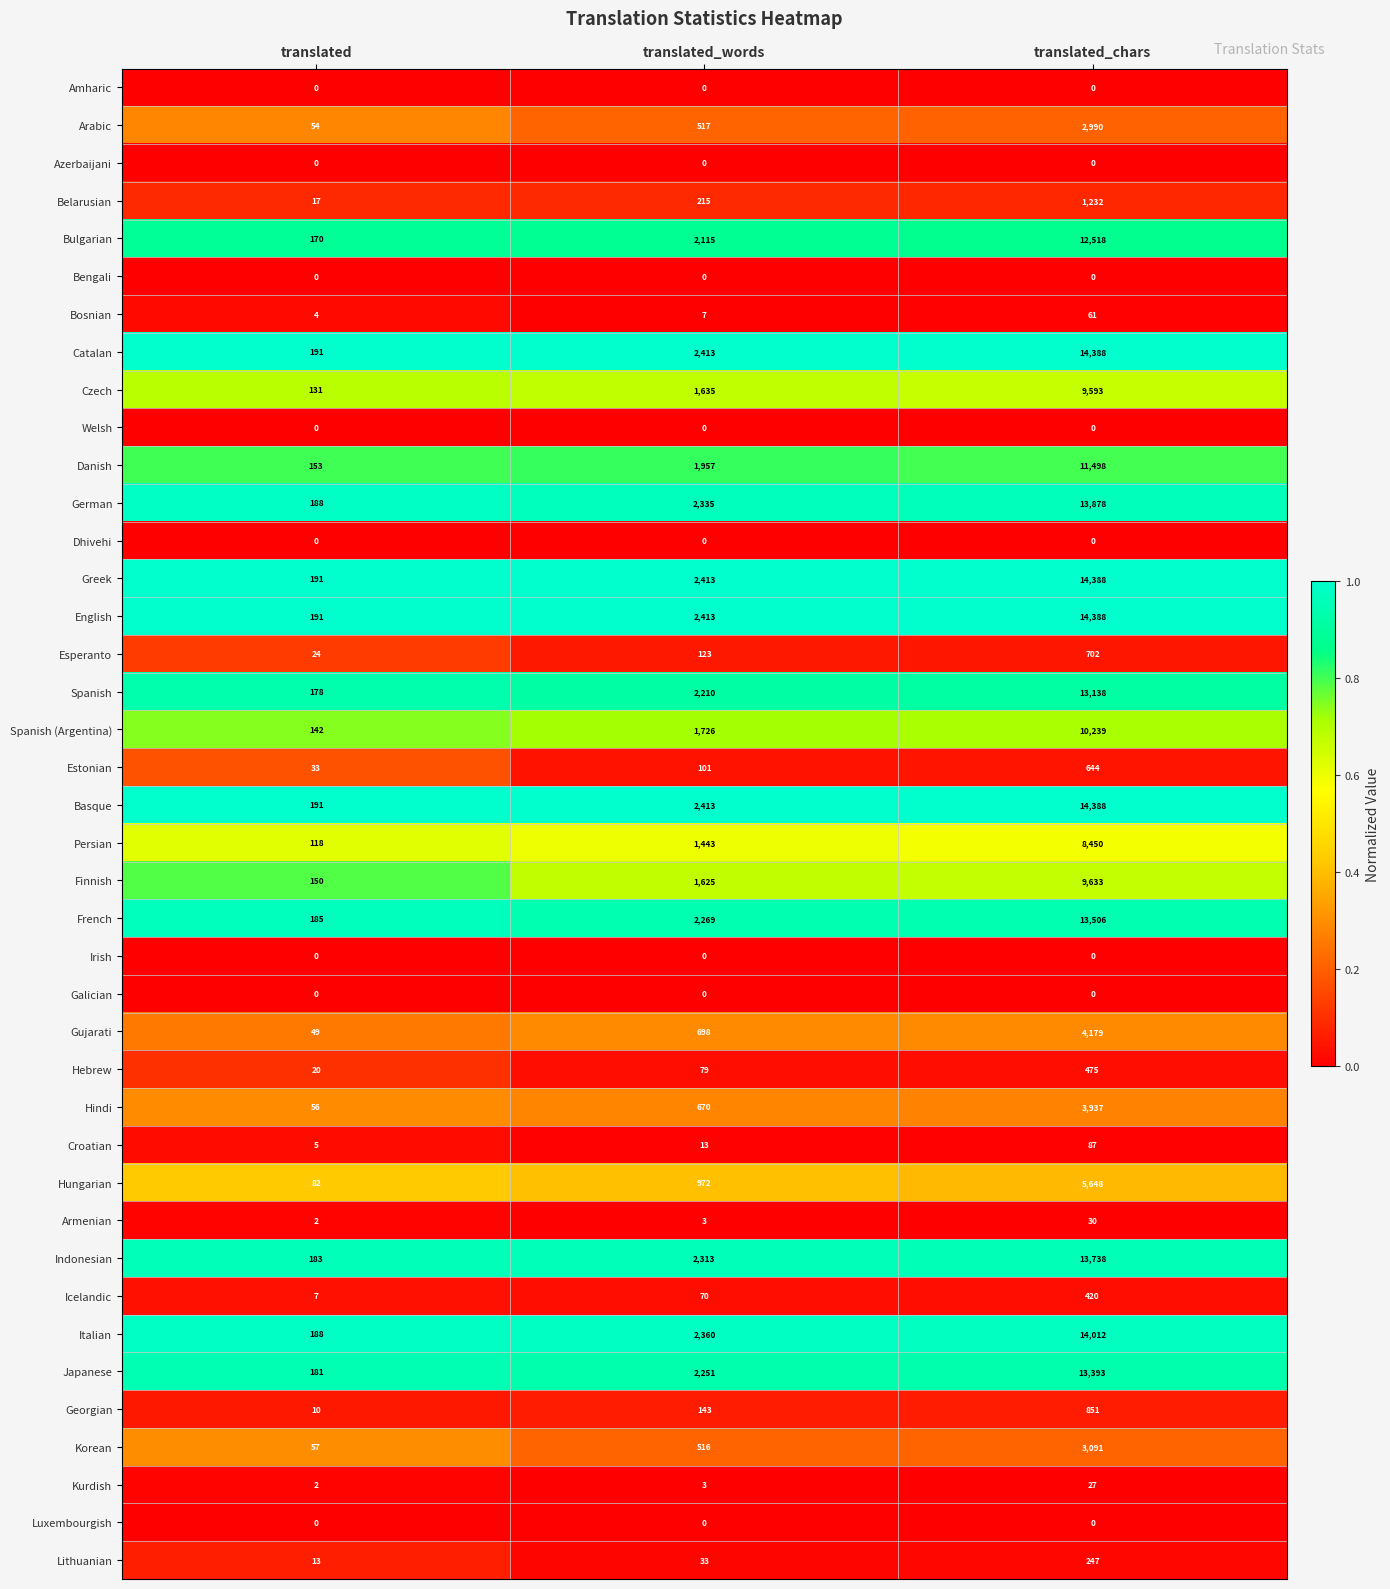

The Danish series shows 1957 at translated_words. True or false?

True